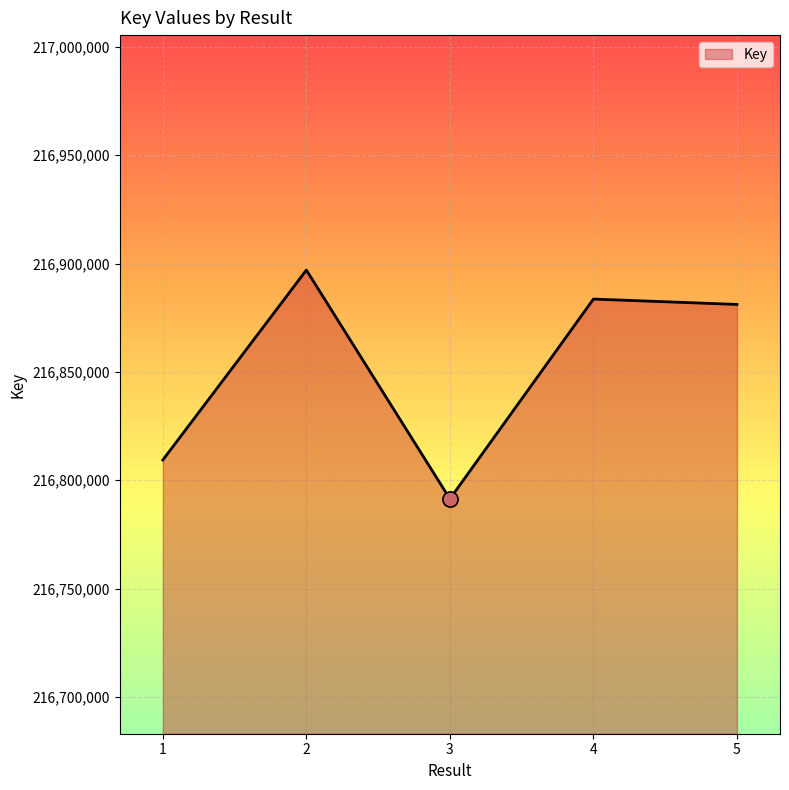

What is the ratio of the value at 3 to the value at 5?

1.0